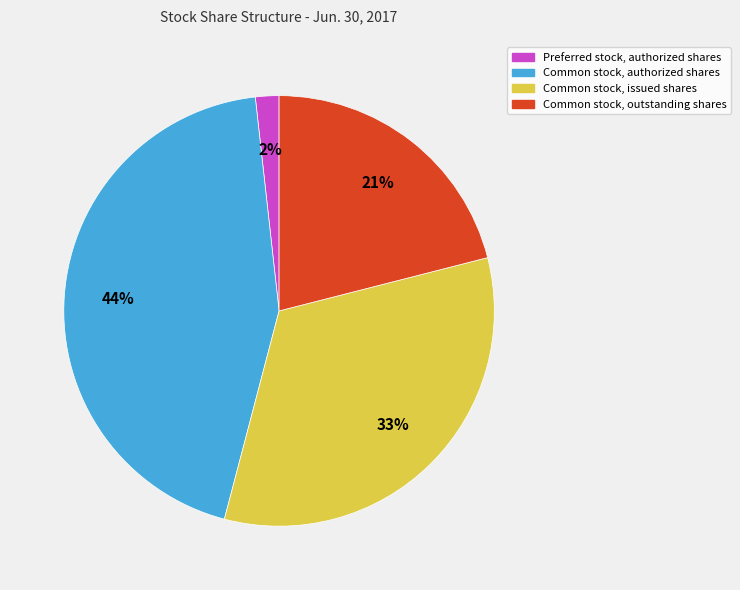

The Common stock, authorized shares slice represents 38% of the pie. True or false?

False